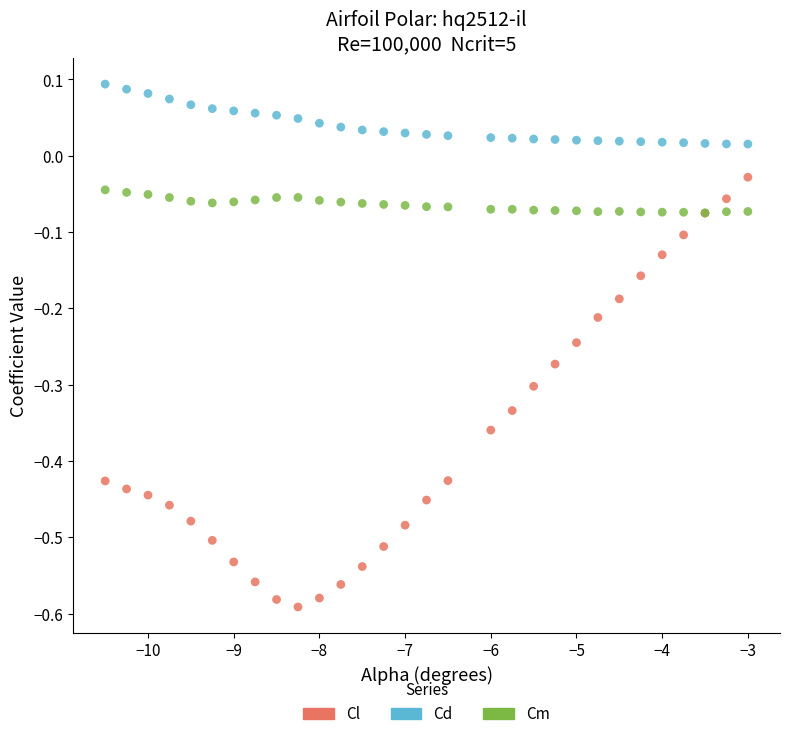

Which series contains the highest Y value?

Cd